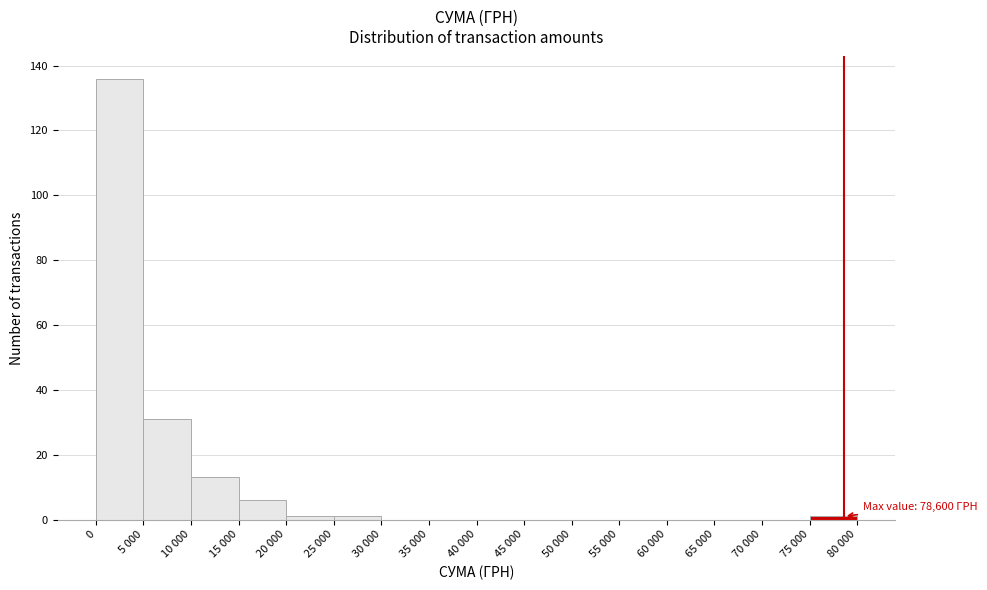

Reading left to right, what are all the values shown in this chart?

0=136	5 000=31	10 000=13	15 000=6	20 000=1	25 000=1	30 000=0	35 000=0	40 000=0	45 000=0	50 000=0	55 000=0	60 000=0	65 000=0	70 000=0	75 000=1